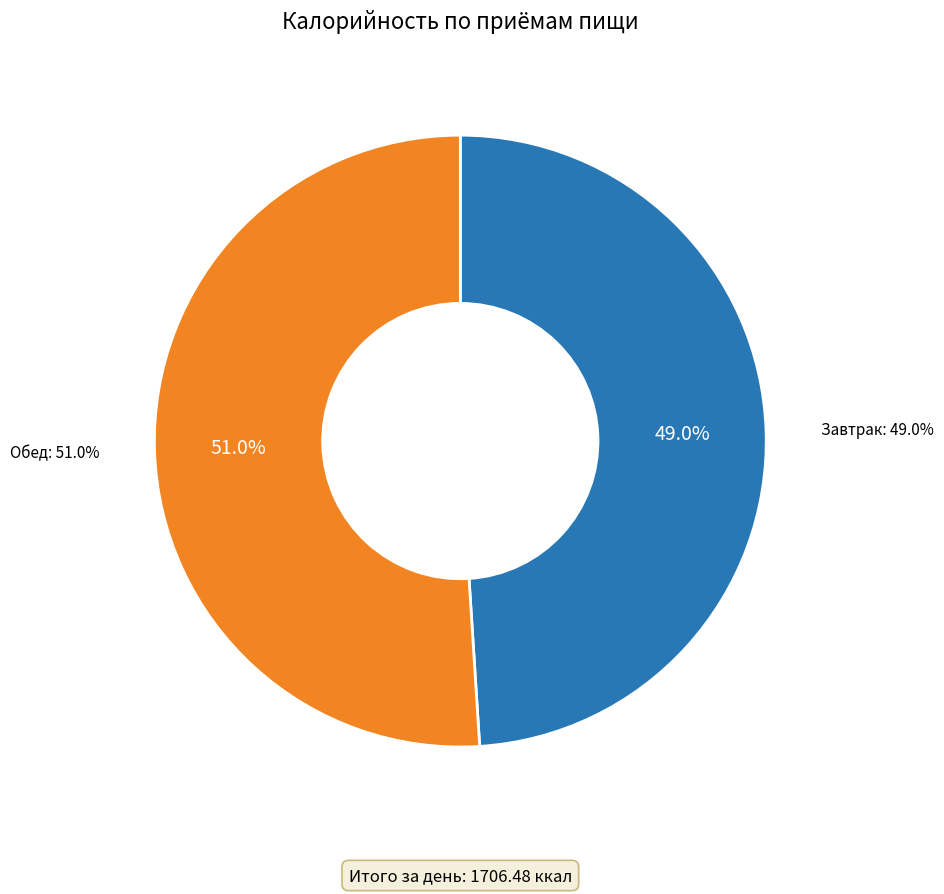

Approximately how many times larger is the value at Обед compared to Завтрак?

1.0